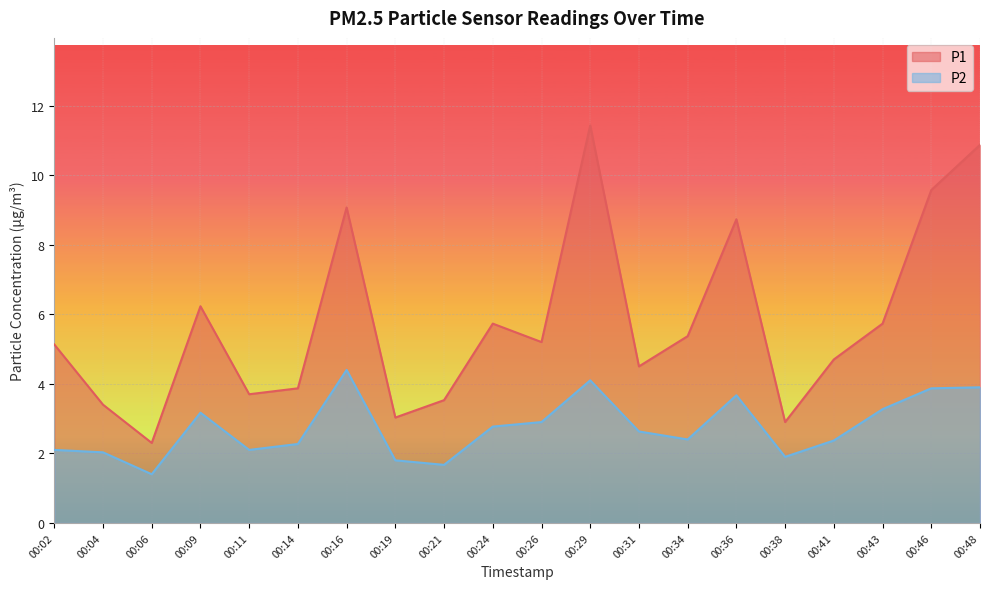

What is the approximate value of P2 at 00:41?

2.4